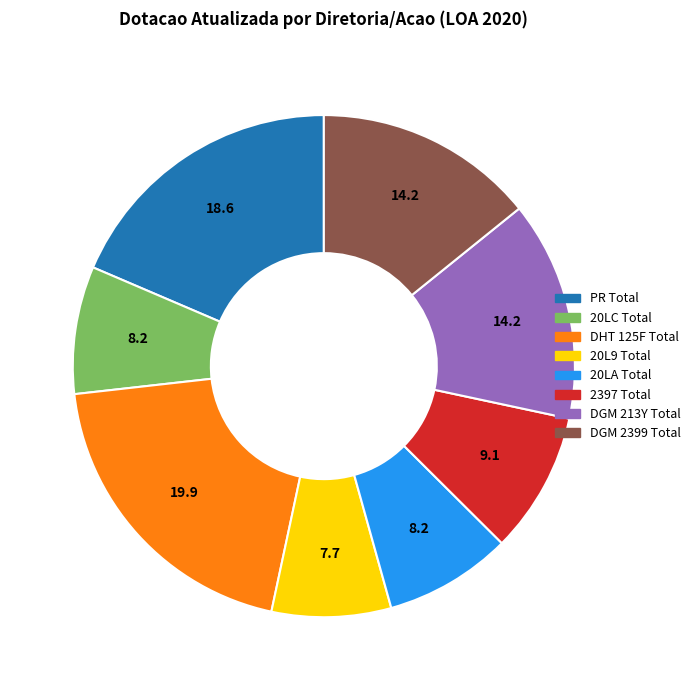

The DHT 125F Total slice represents 29% of the pie. True or false?

False